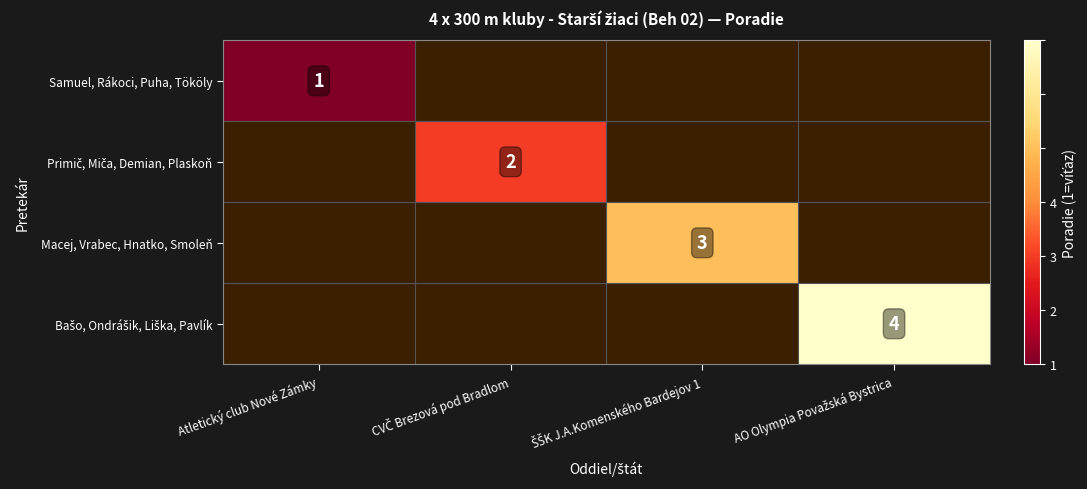

Rank the series by their maximum value, from lowest to highest.

Samuel, Rákoci, Puha, Tököly, Primič, Miča, Demian, Plaskoň, Macej, Vrabec, Hnatko, Smoleň, Bašo, Ondrášik, Liška, Pavlík